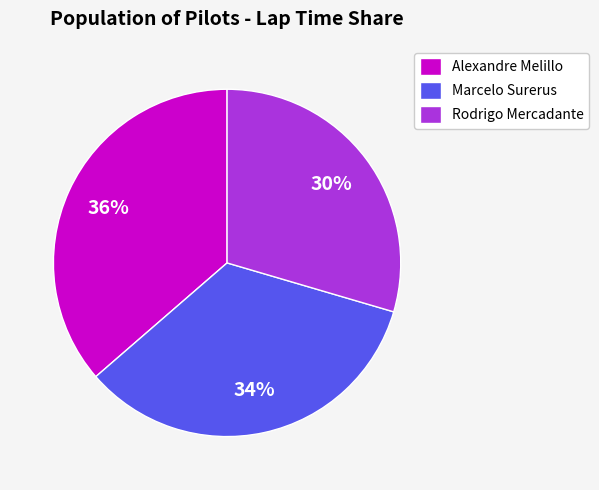

Approximately how many times larger is the value at Alexandre Melillo compared to Rodrigo Mercadante?

1.2